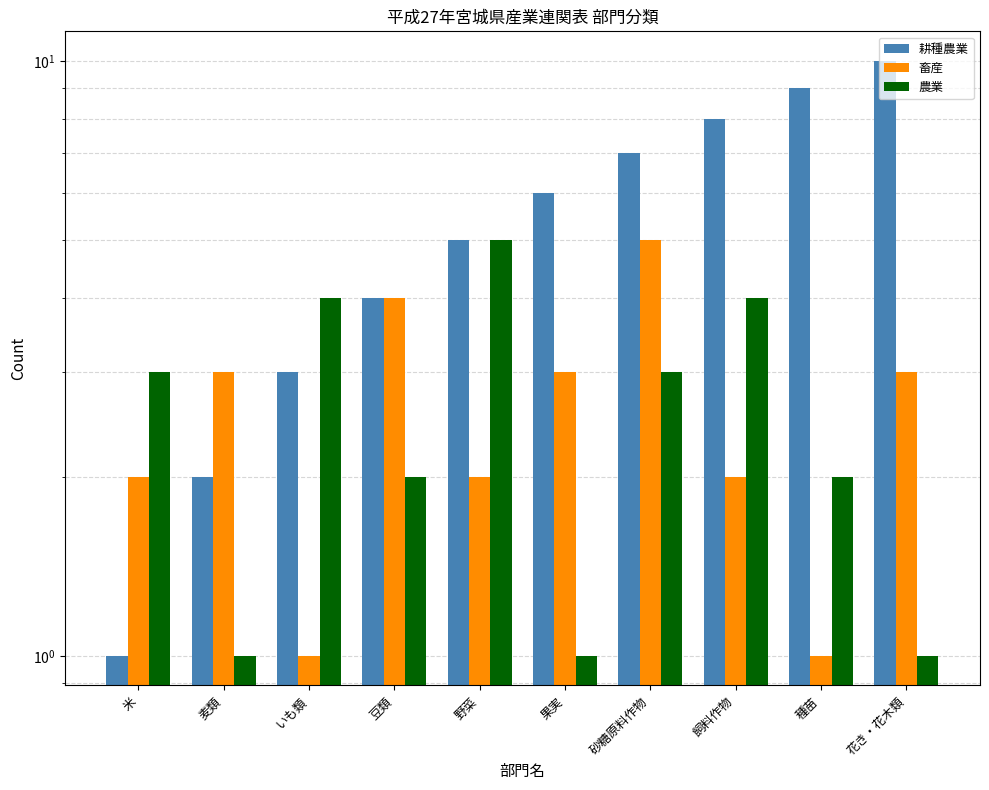

What is the total value across all series at 豆類?

10